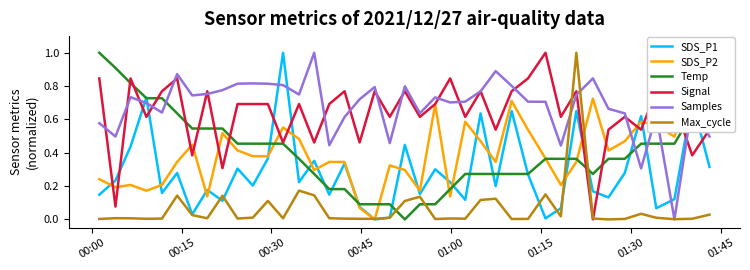

Does the chart display data point markers on the line(s)?

No